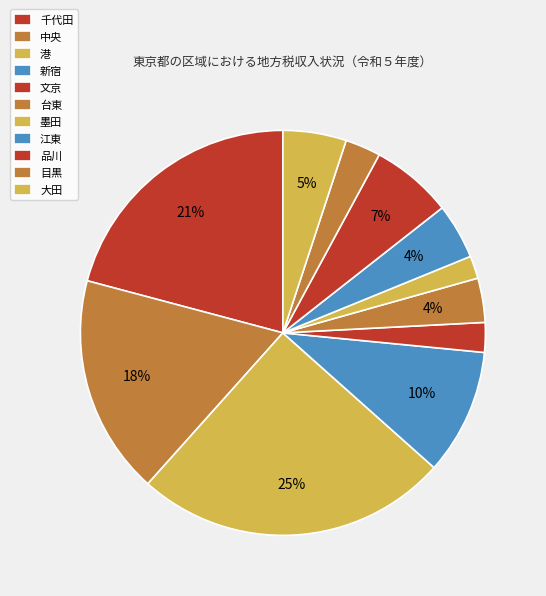

How many segments does this pie chart have?

11